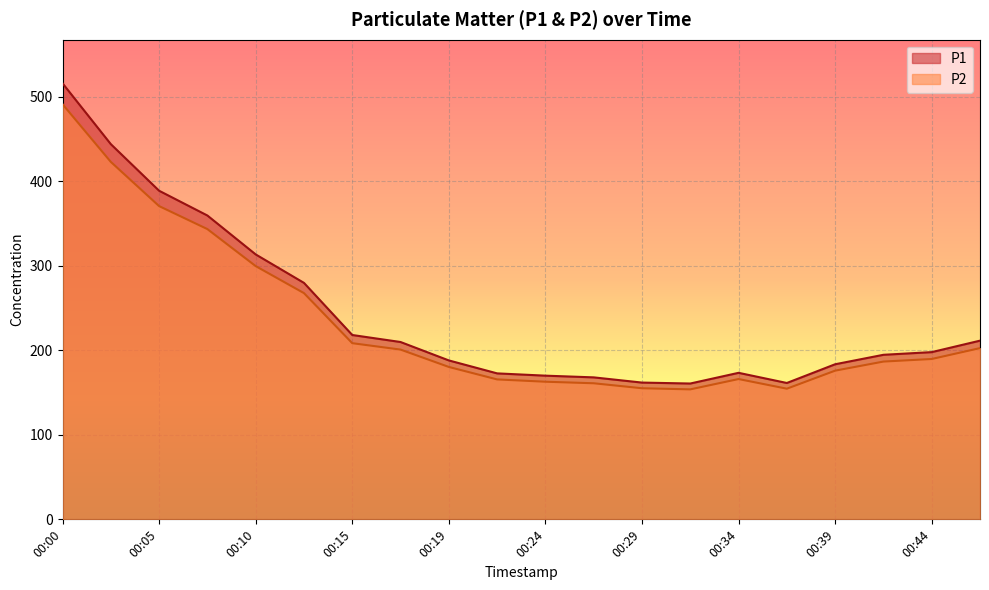

How many values in the P1 series are below 197?

10